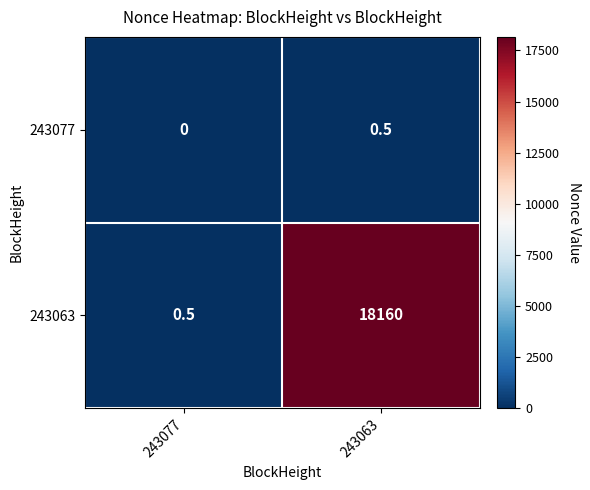

List the series in order of their overall mean, lowest first.

243077, 243063